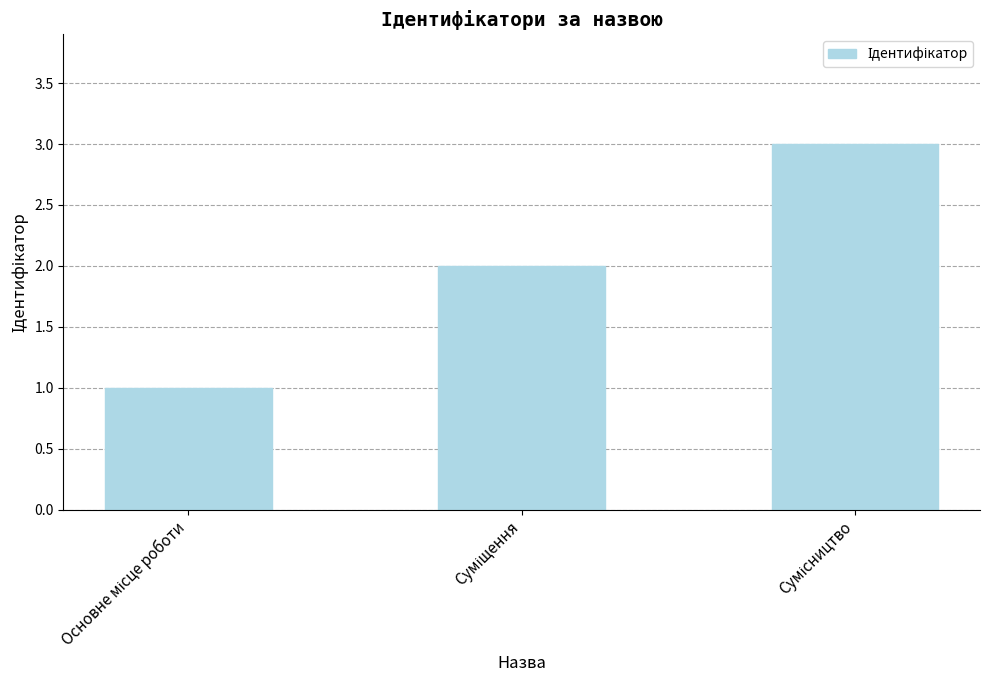

Count the number of data series in this chart.

1